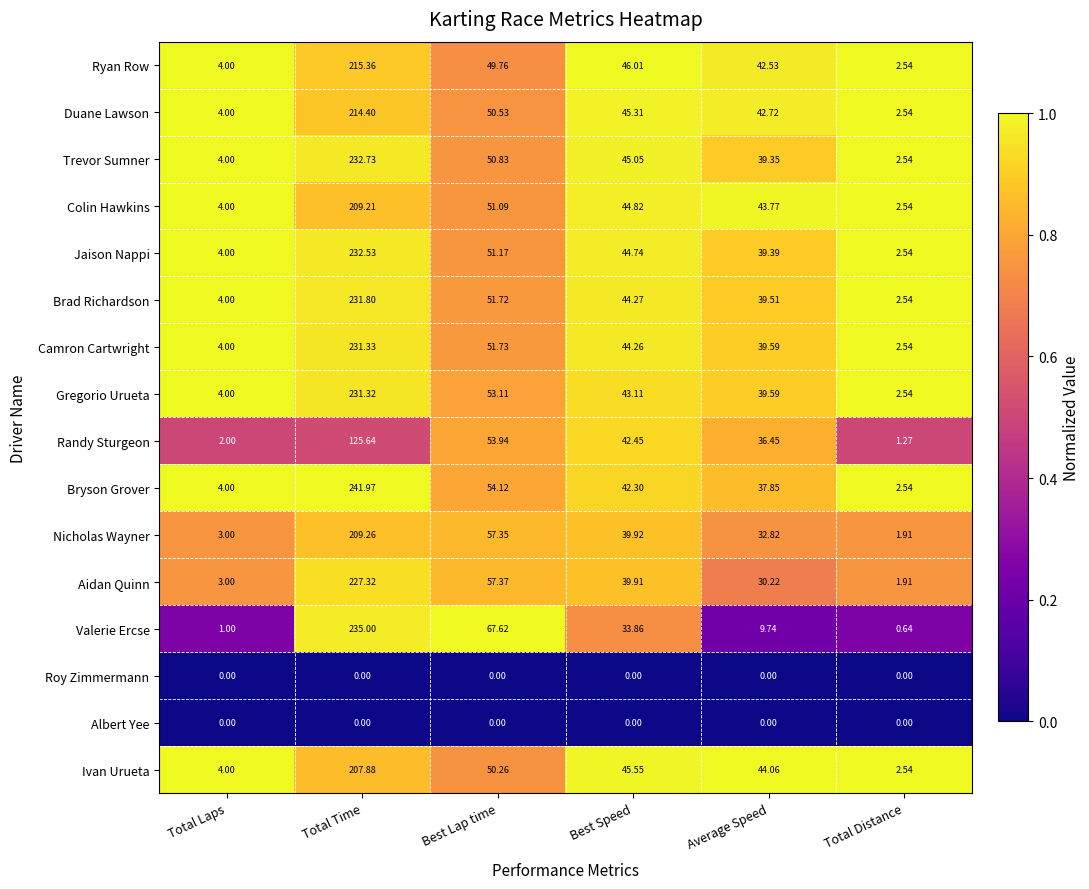

Which series has the largest range (max minus min)?

Bryson Grover